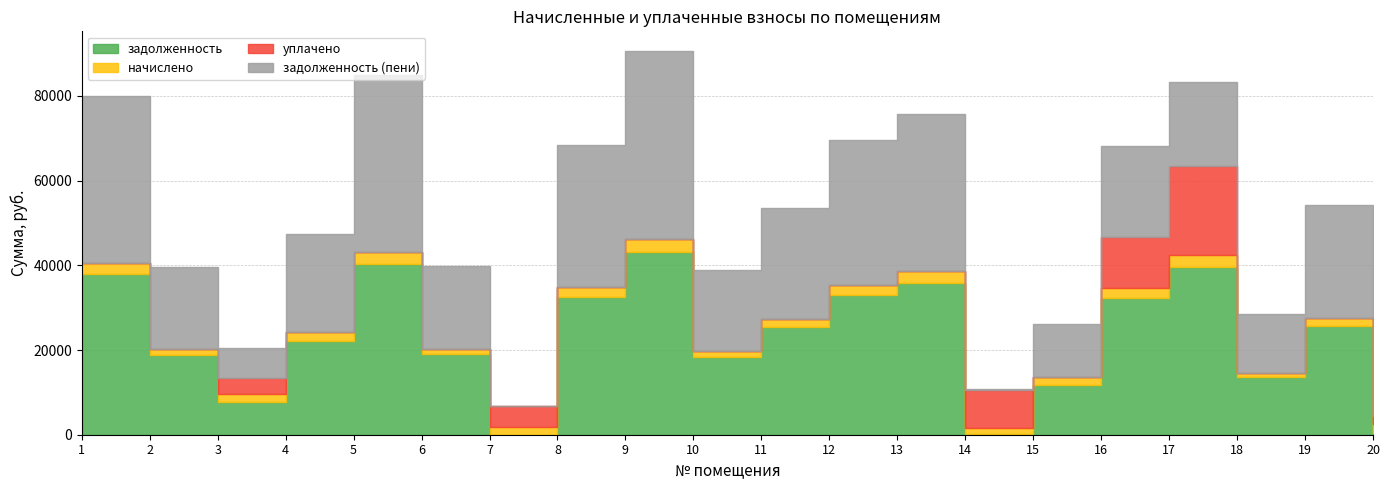

What is the average value of the задолженность series?

22915.5